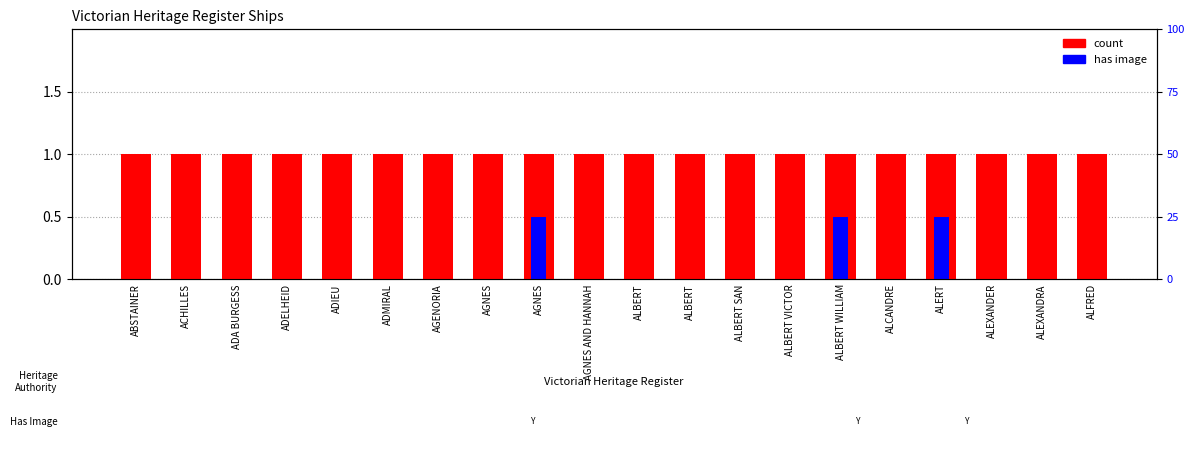

The has image series shows -0.3 at ALEXANDER. True or false?

False